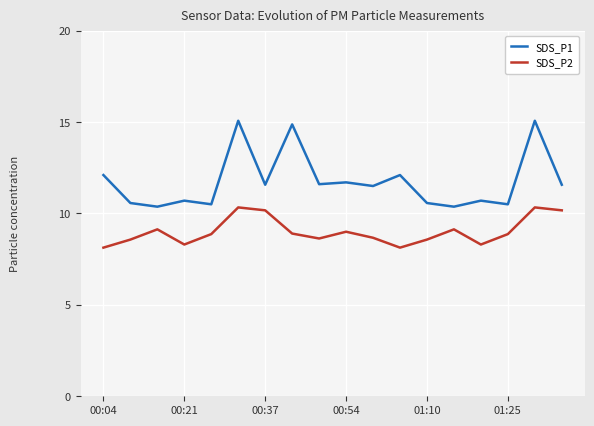

True or false: SDS_P1 and SDS_P2 cross at least once.

False